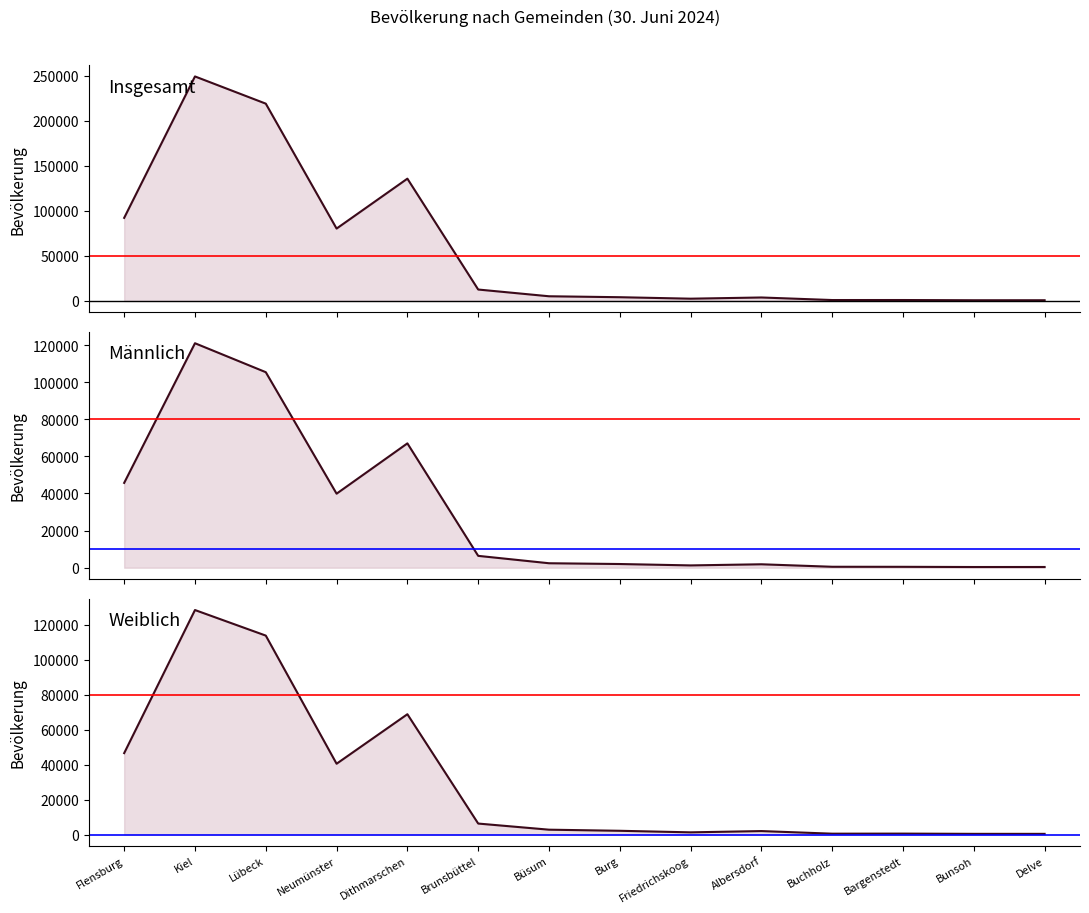

How many categories are shown in the chart?

14